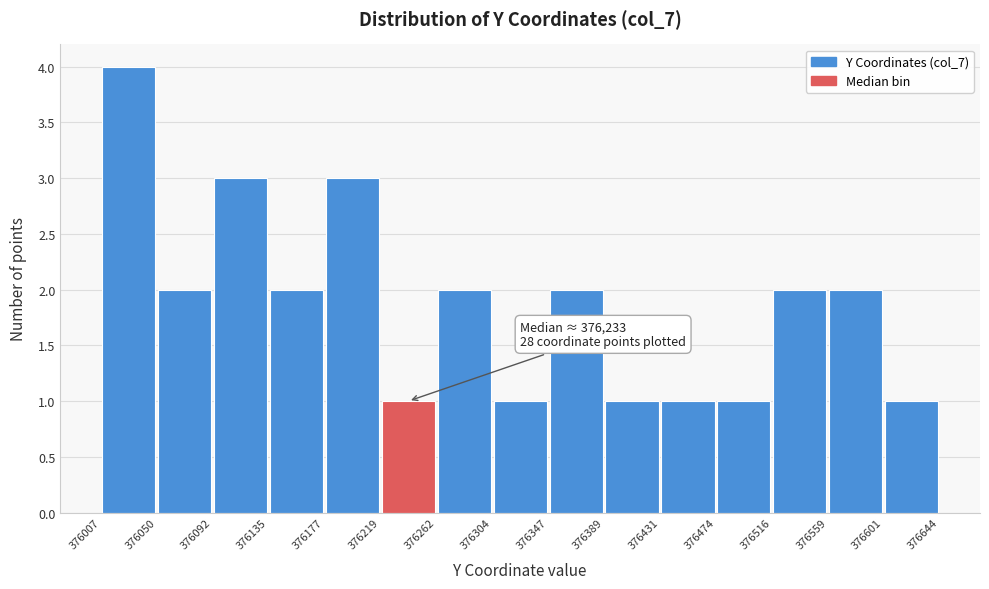

Which range on the x-axis has the tallest bar?

376007 to 376050